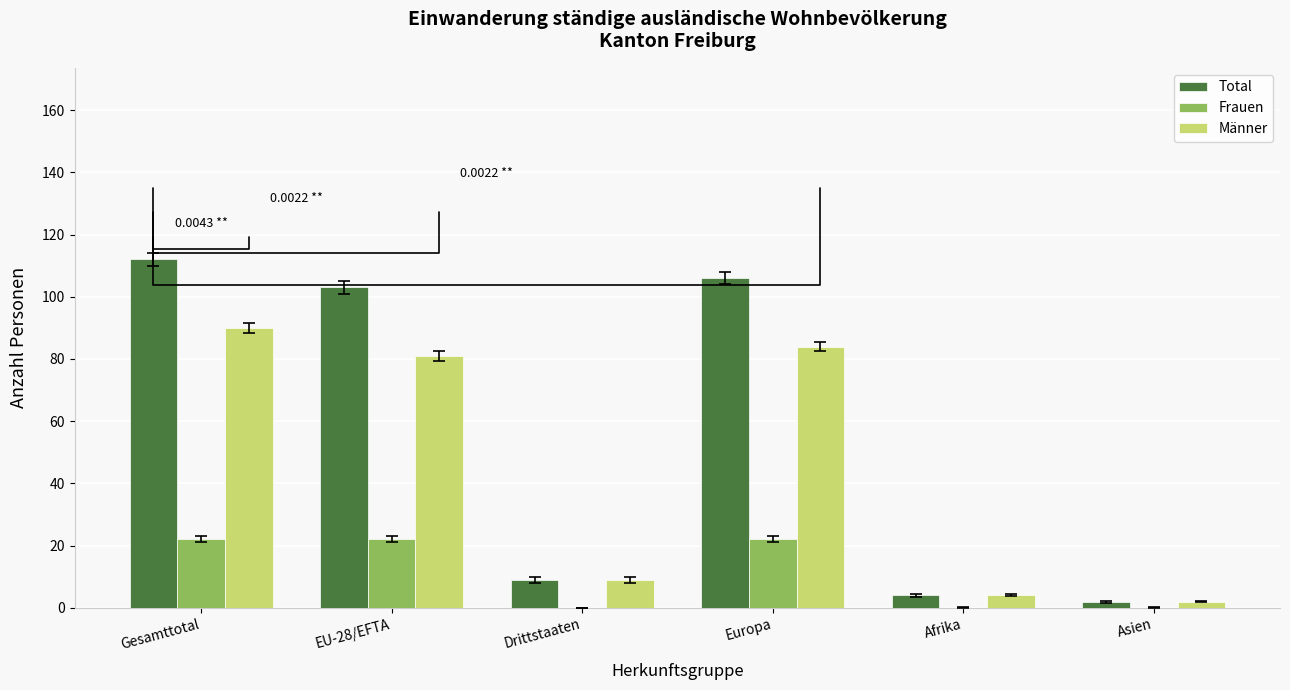

Reading left to right, extract all data points from this chart.

Total: Gesamttotal=112	EU-28/EFTA=103	Drittstaaten=9	Europa=106	Afrika=4	Asien=2
Frauen: Gesamttotal=22	EU-28/EFTA=22	Drittstaaten=0	Europa=22	Afrika=0	Asien=0
Männer: Gesamttotal=90	EU-28/EFTA=81	Drittstaaten=9	Europa=84	Afrika=4	Asien=2